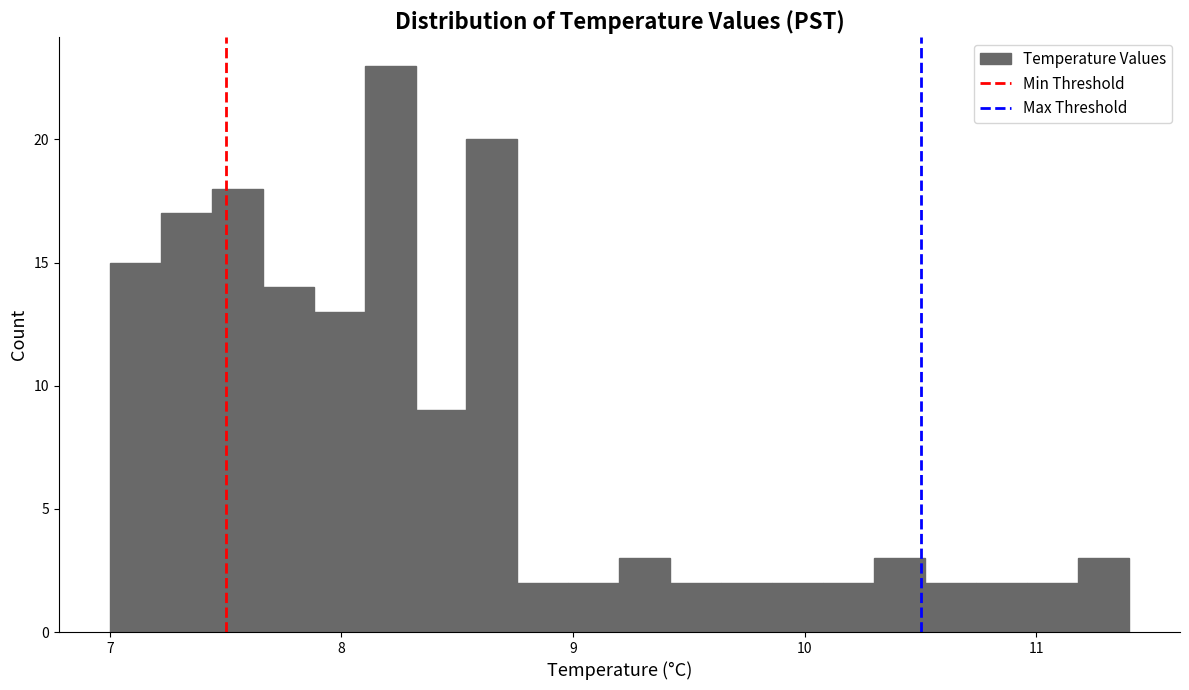

Around what value on the x-axis is the tallest bar? Give the approximate position of its centre, as read against the axis.

8.2